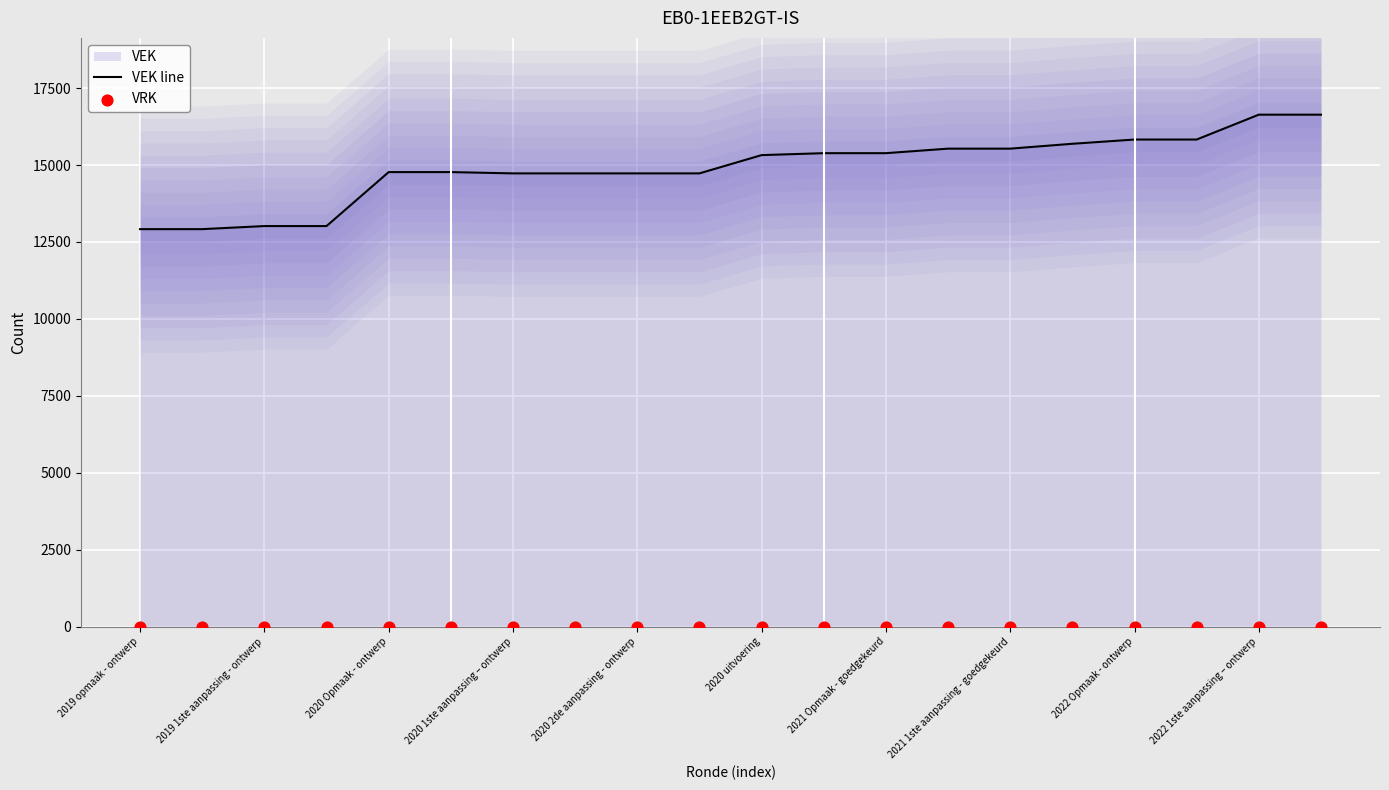

Which series has the largest total across all categories?

VEK line